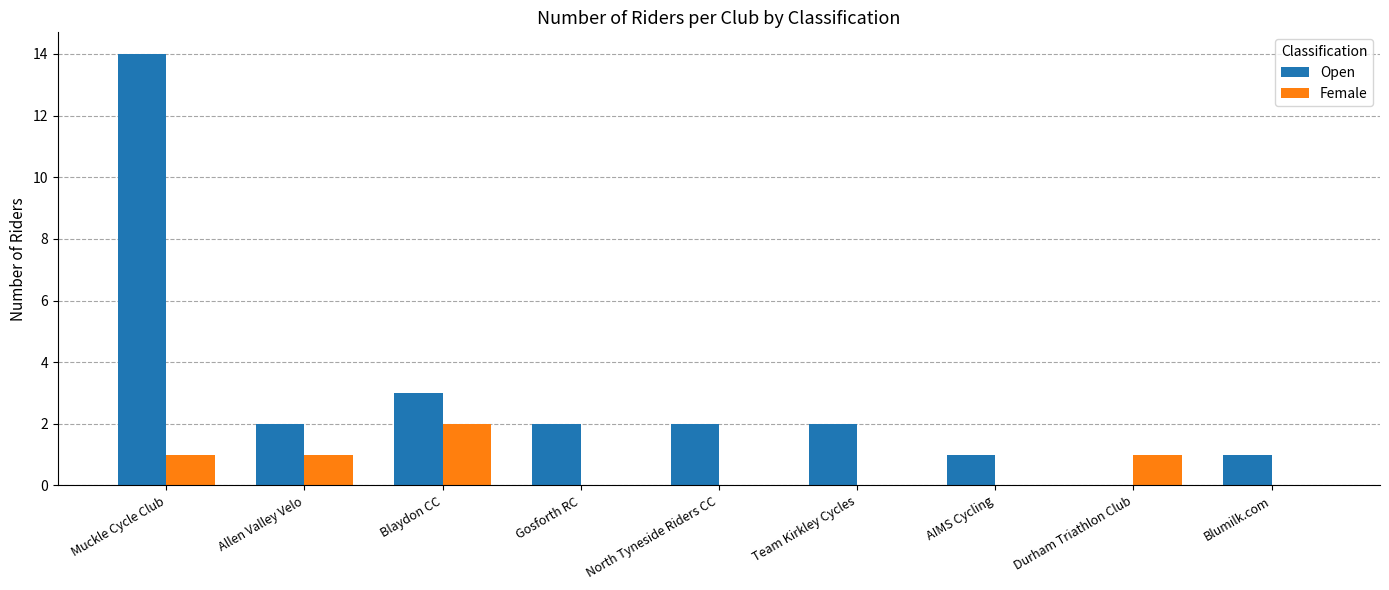

Reading right to left, list all the values displayed in this chart.

Open: Blumilk.com=1	Durham Triathlon Club=0	AIMS Cycling=1	Team Kirkley Cycles=2	North Tyneside Riders CC=2	Gosforth RC=2	Blaydon CC=3	Allen Valley Velo=2	Muckle Cycle Club=14
Female: Blumilk.com=0	Durham Triathlon Club=1	AIMS Cycling=0	Team Kirkley Cycles=0	North Tyneside Riders CC=0	Gosforth RC=0	Blaydon CC=2	Allen Valley Velo=1	Muckle Cycle Club=1